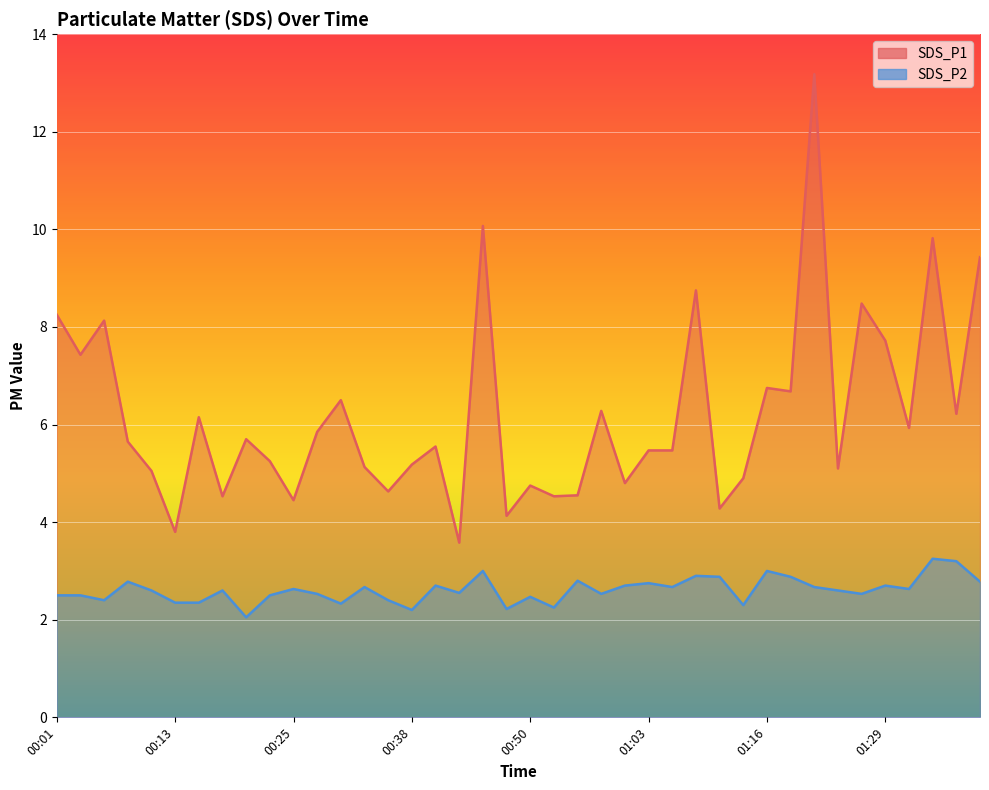

Which series changed the most between 00:08 and 00:38?

SDS_P2